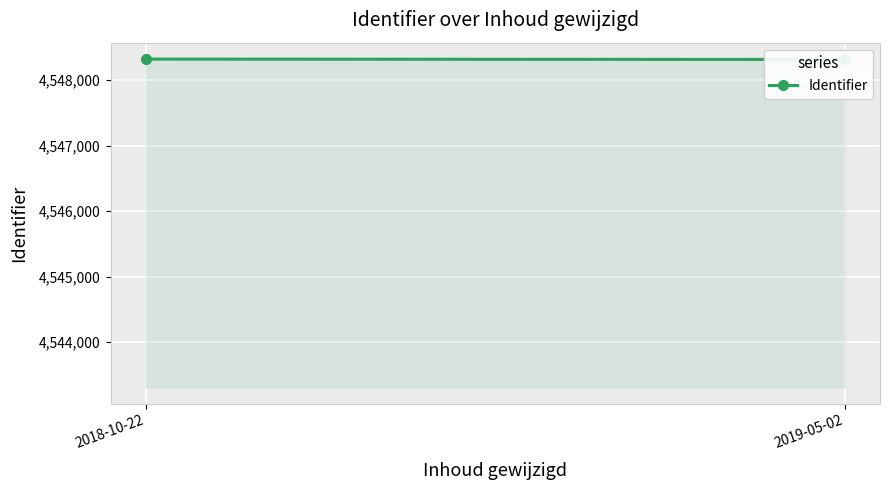

Rank the categories by value from highest to lowest.

2018-10-22, 2019-05-02